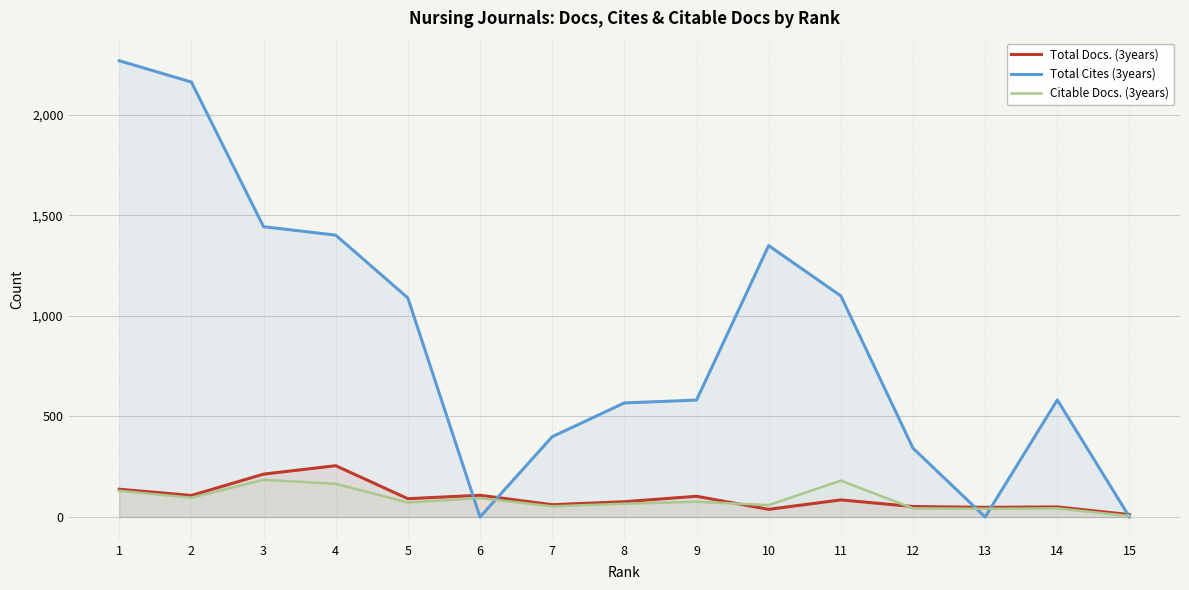

How many lines are shown in the chart?

3